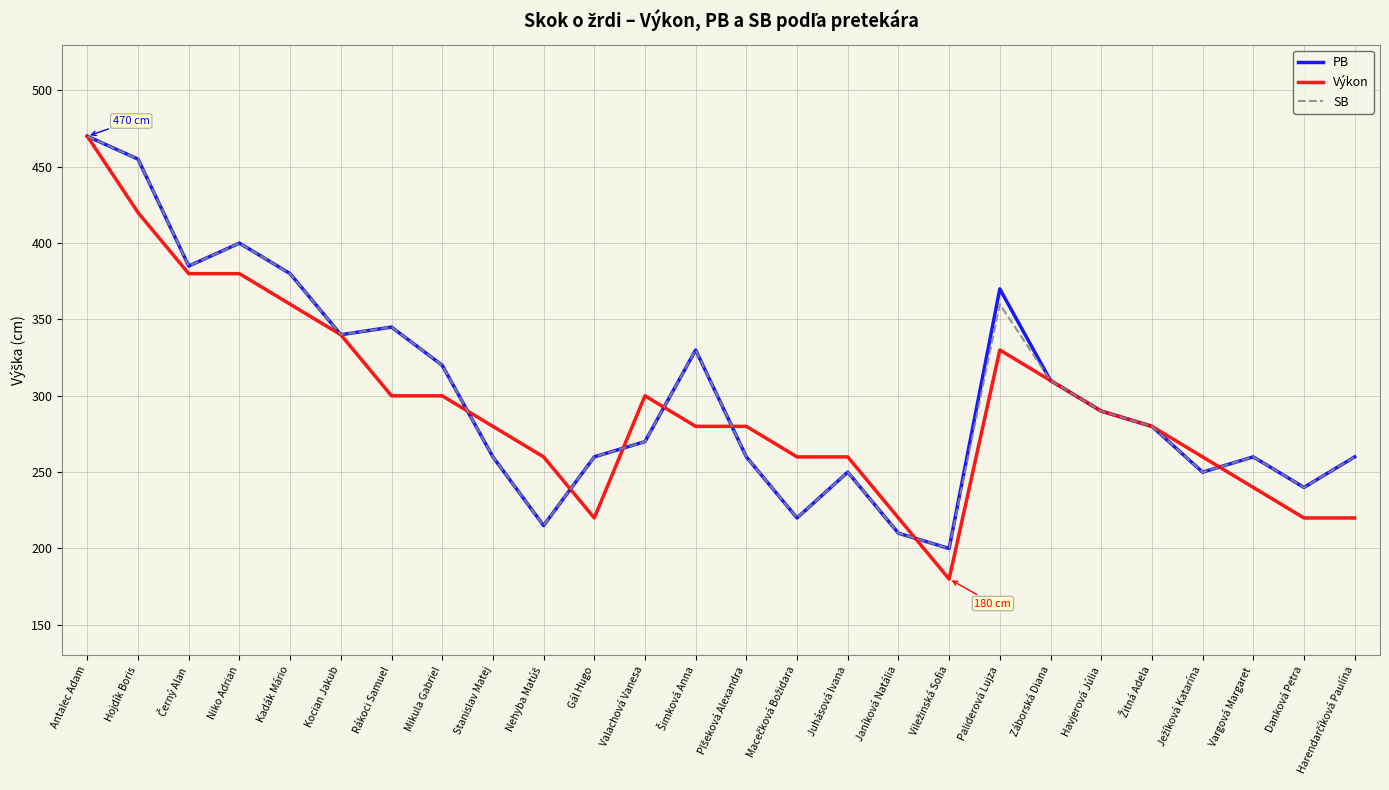

What position from the left is Juhásová Ivana?

16